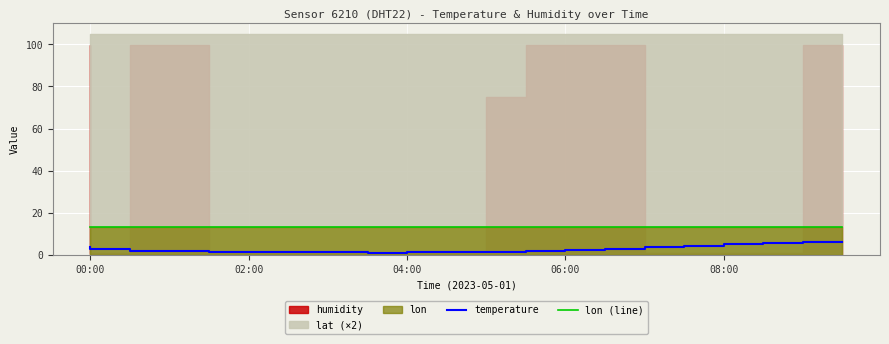

True or false: temperature and lon (line) cross at least once.

False